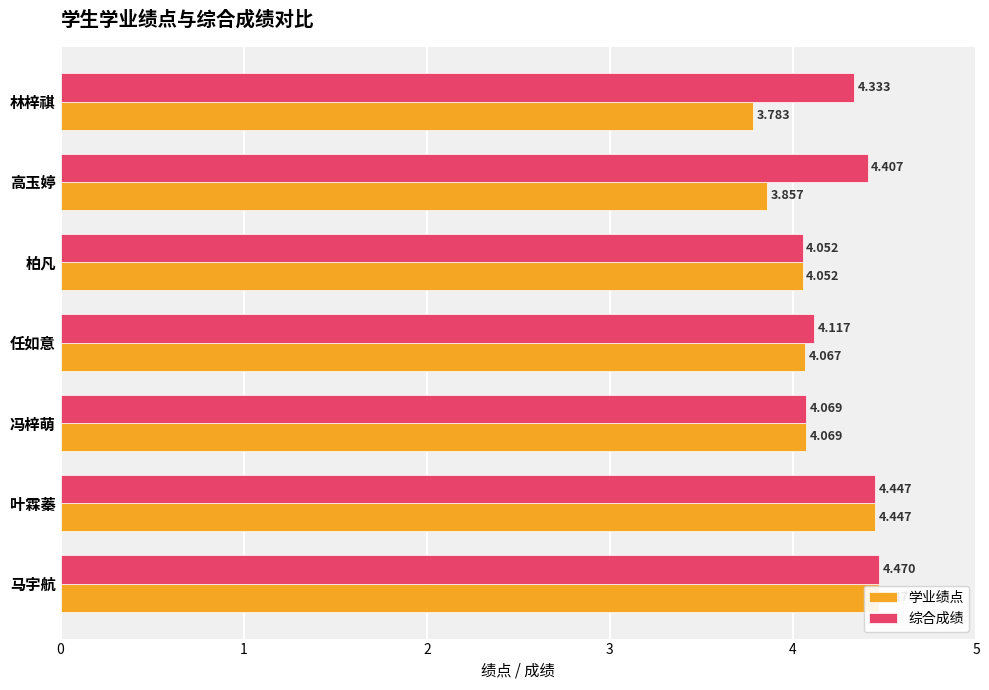

Does the chart contain any negative values?

No